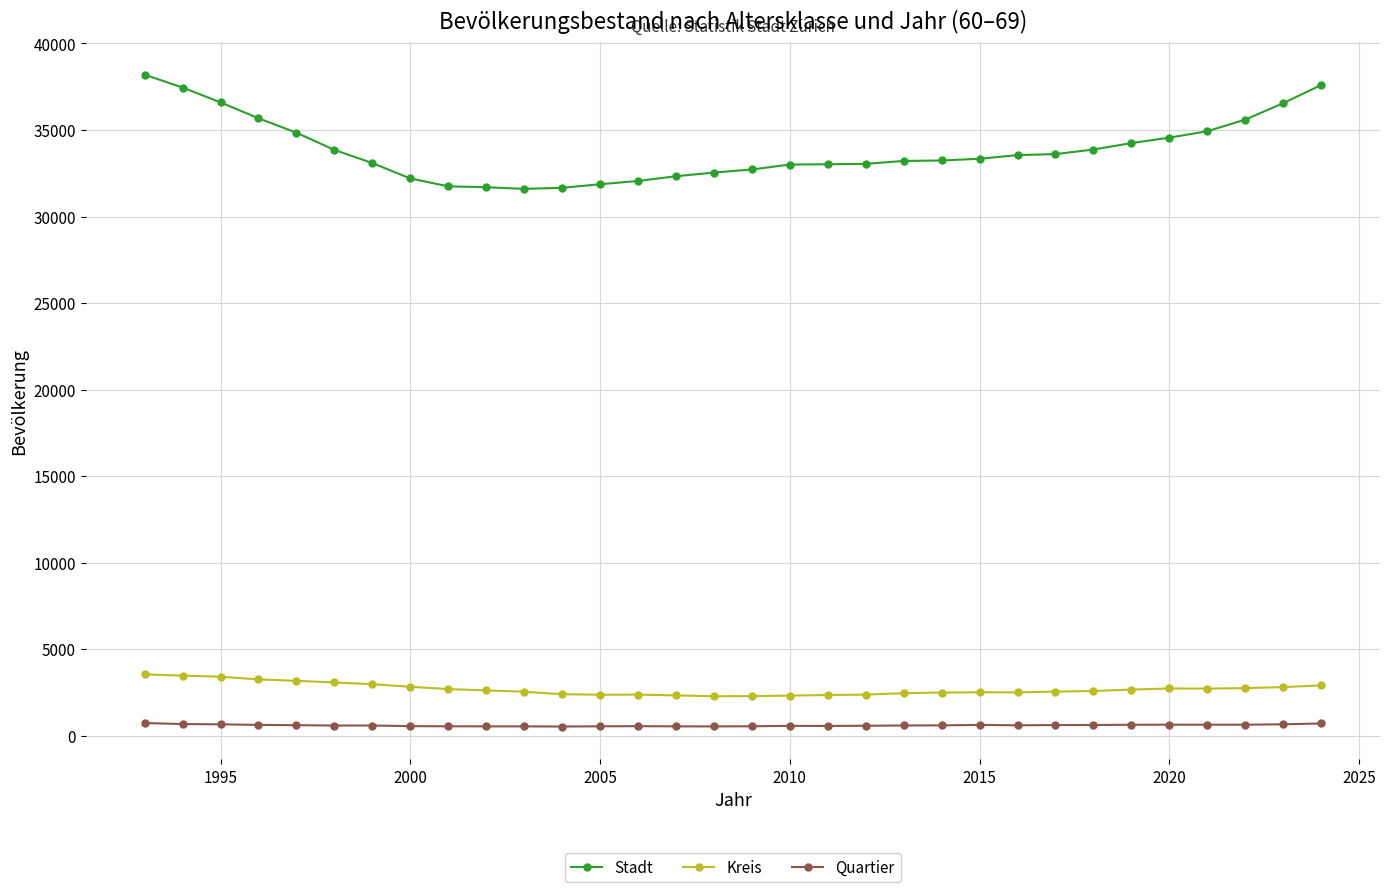

Does the chart display data point markers on the line(s)?

Yes